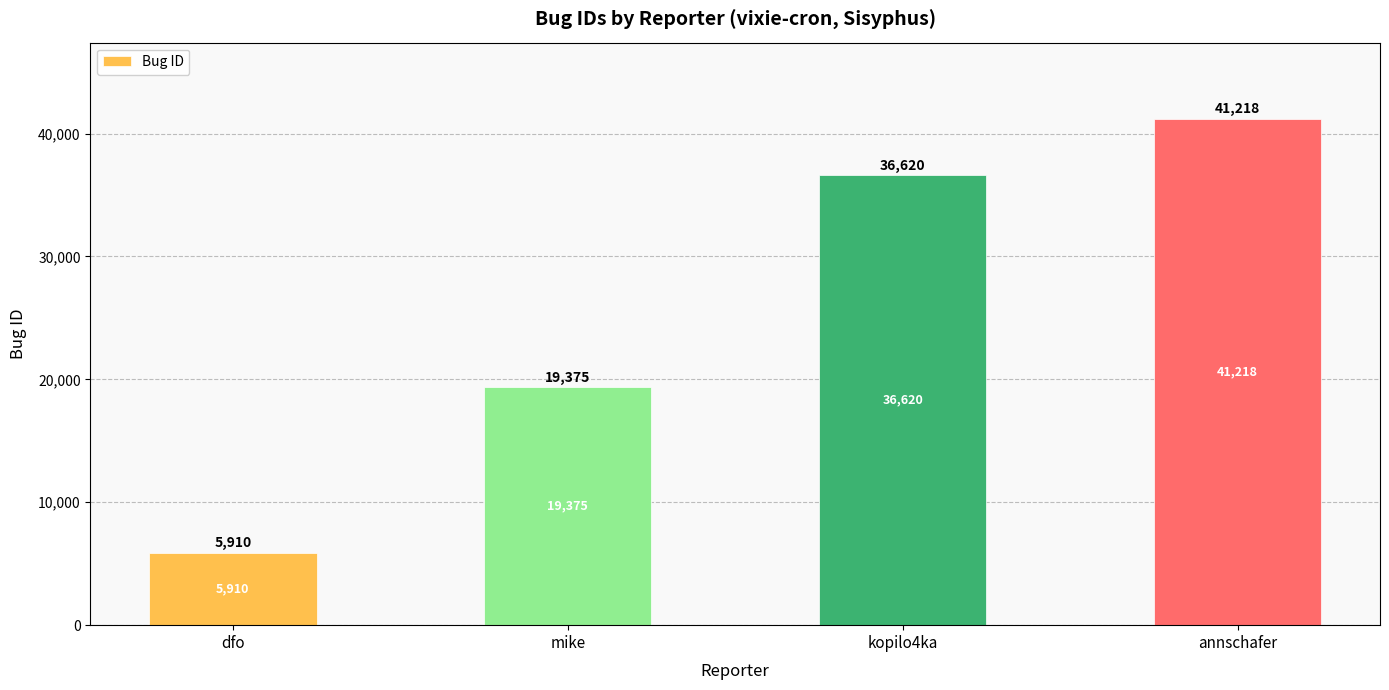

What is the difference between the values at mike and annschafer?

21843